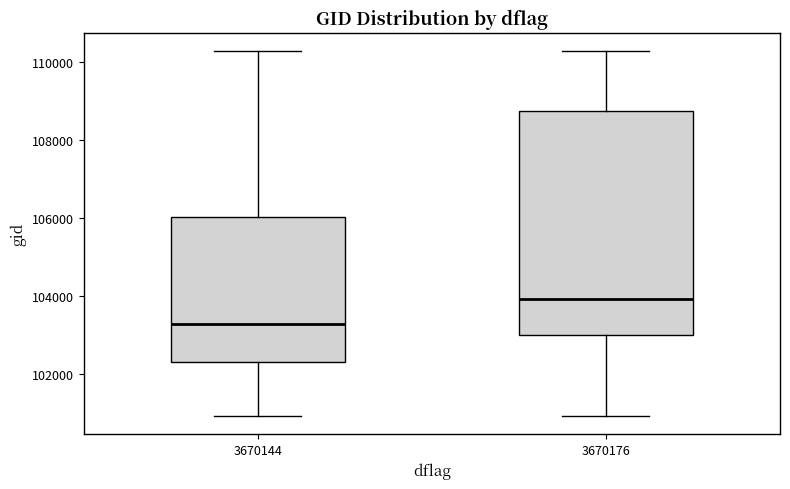

Which box is the tallest, from its lower edge to its upper edge?

3670176